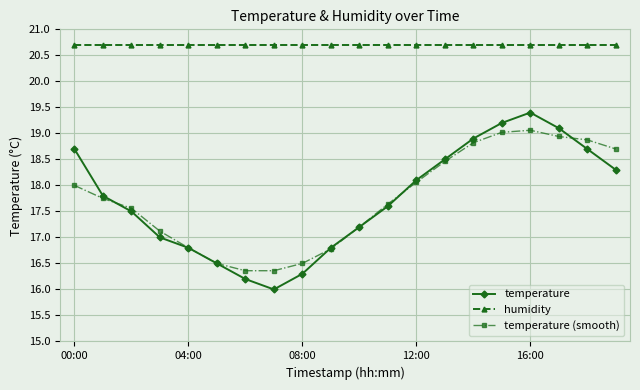

True or false: humidity and temperature (smooth) cross at least once.

False